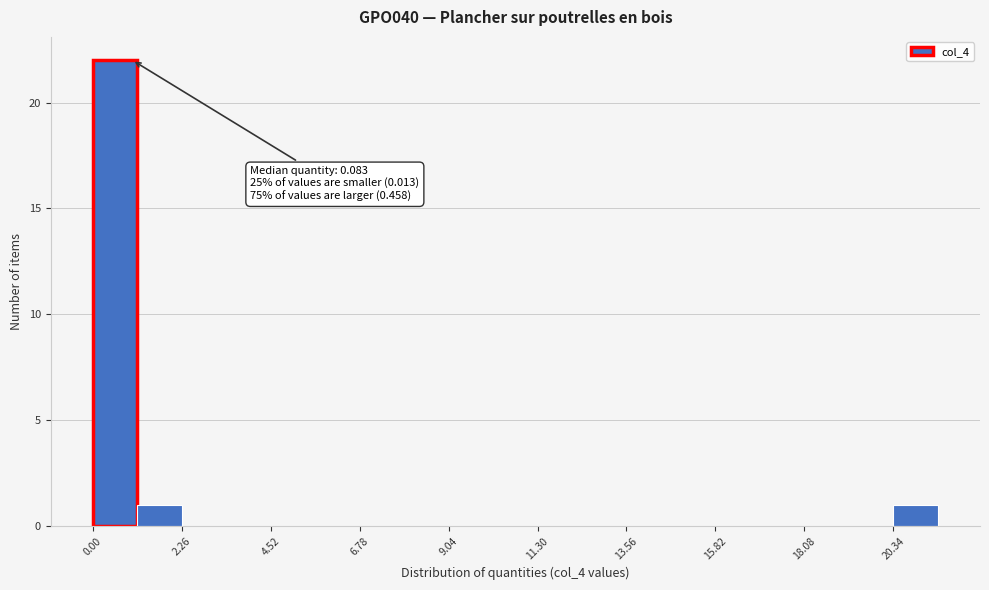

Around what value on the x-axis is the tallest bar? Give the approximate position of its centre, as read against the axis.

0.5